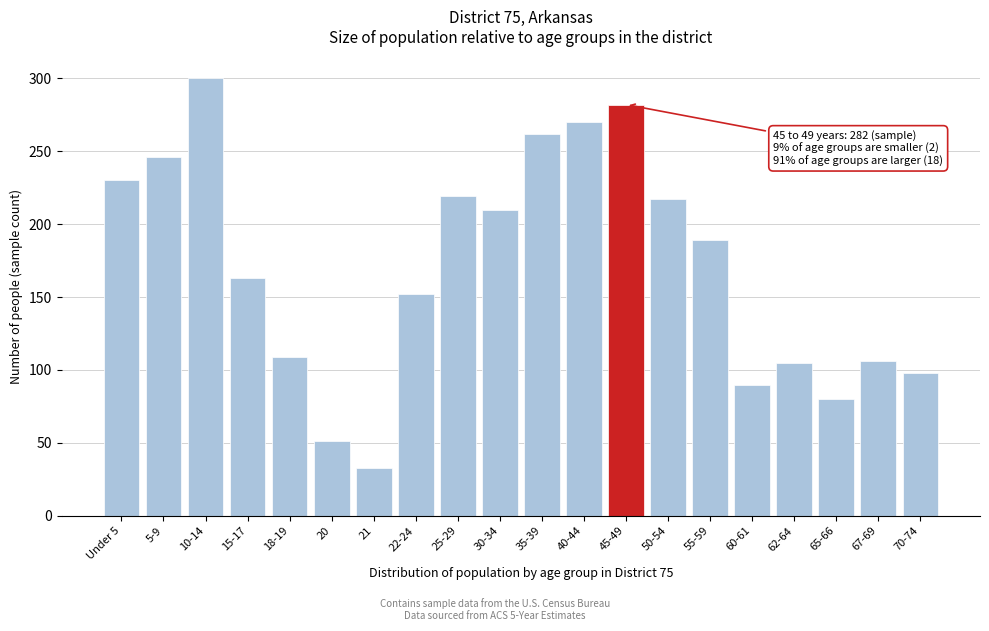

What is the average value?

171